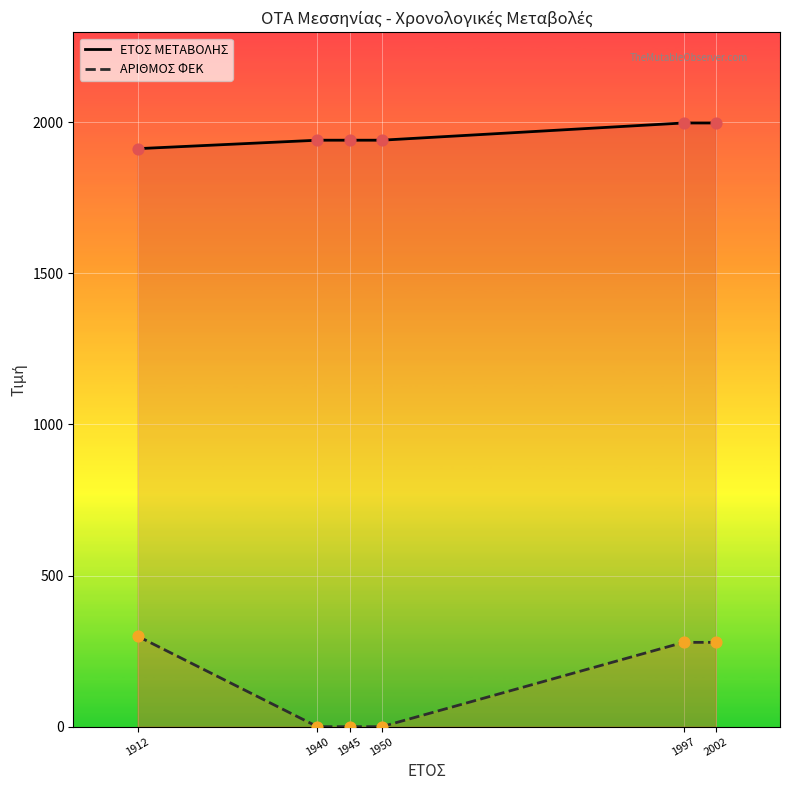

What are all the series names shown in the legend?

ΕΤΟΣ ΜΕΤΑΒΟΛΗΣ, ΑΡΙΘΜΟΣ ΦΕΚ